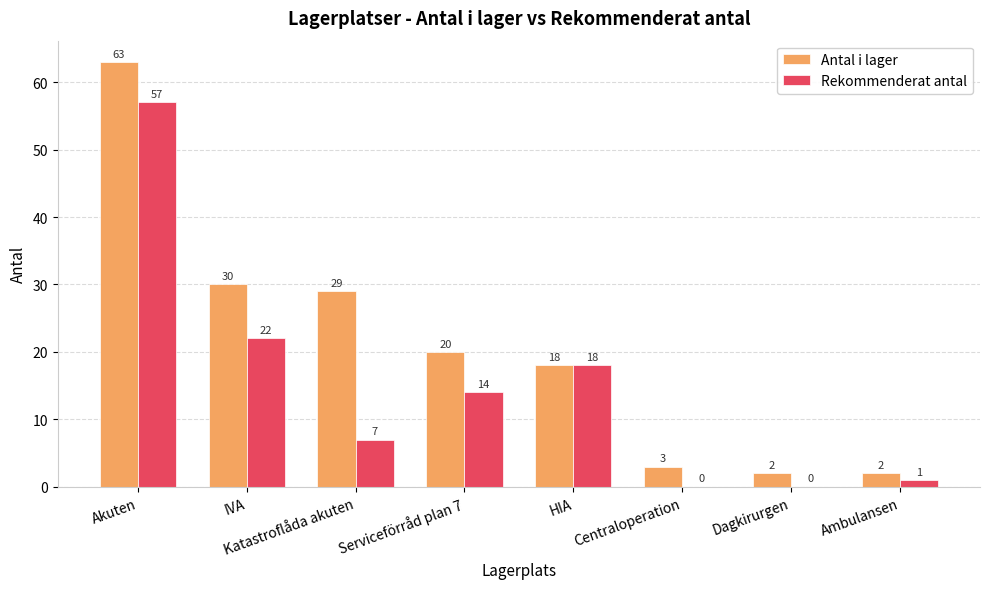

The Antal i lager series shows 53 at IVA. True or false?

False